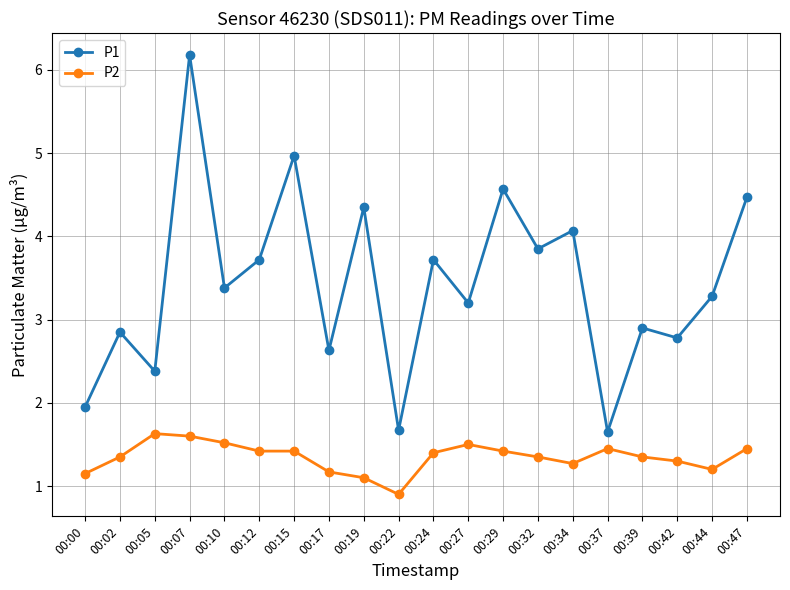

What is the sum of the P2 values at 00:24 and 00:39?

2.8